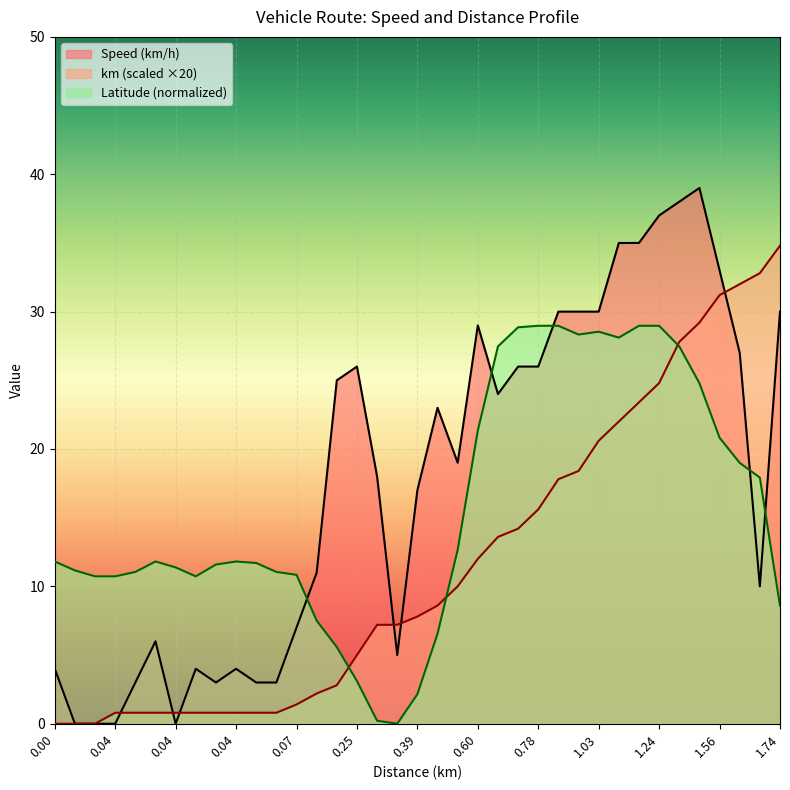

At how many categories does at least one series exceed 6?

37